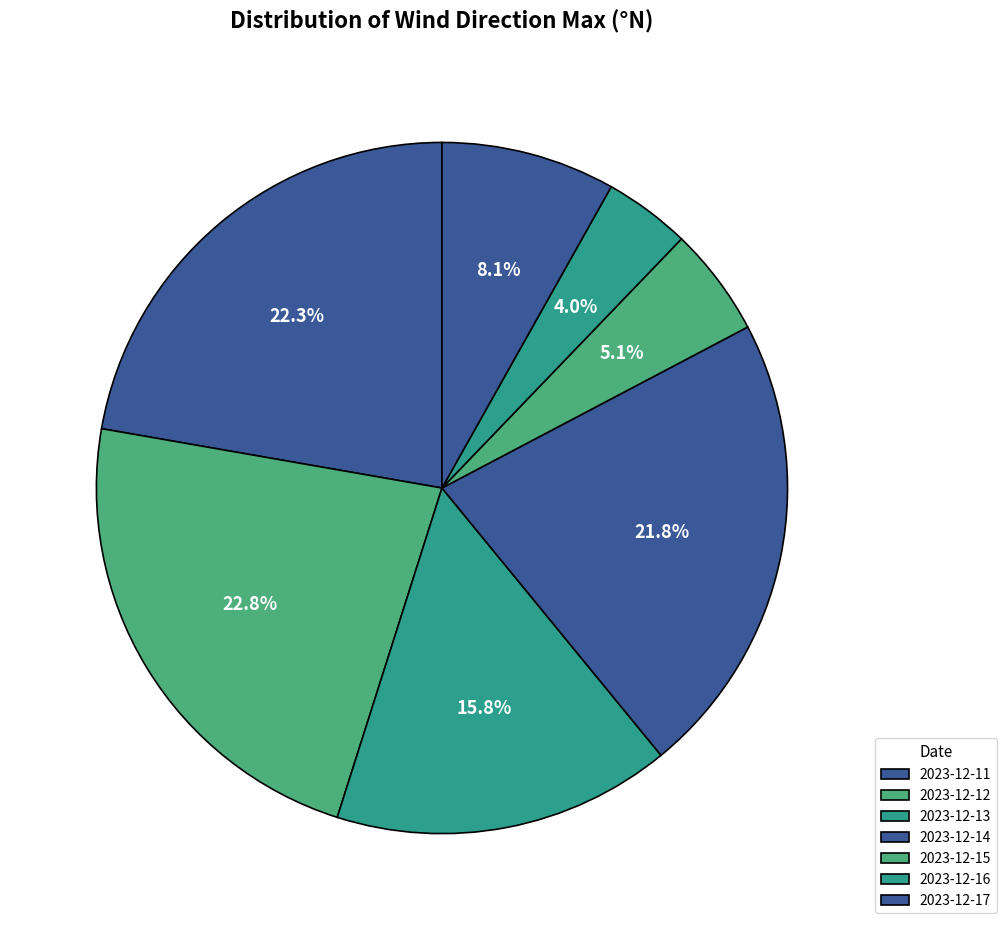

To the nearest percent, what portion does 2023-12-17 represent?

8%